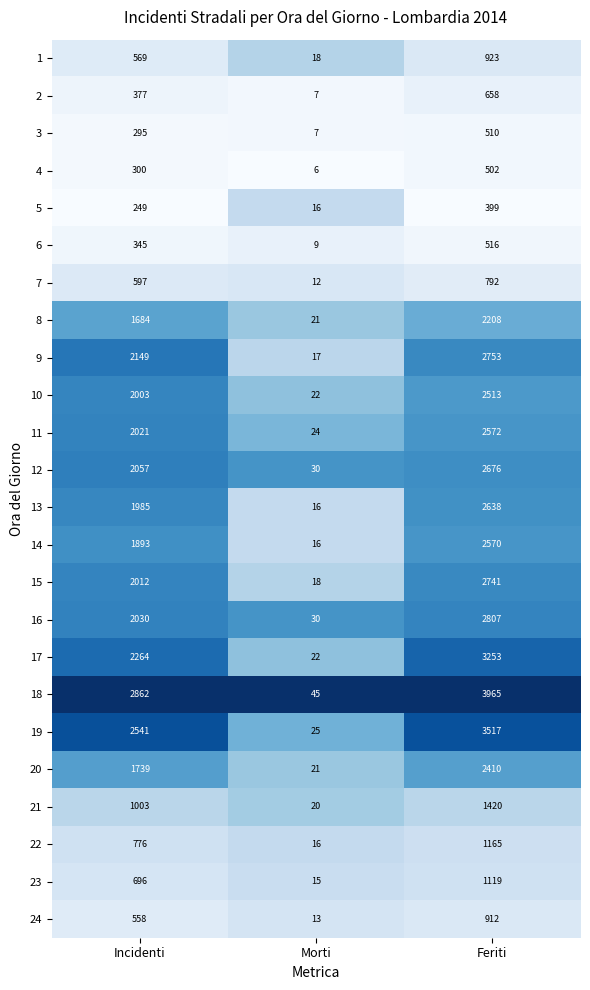

What is the greatest value displayed?

3965